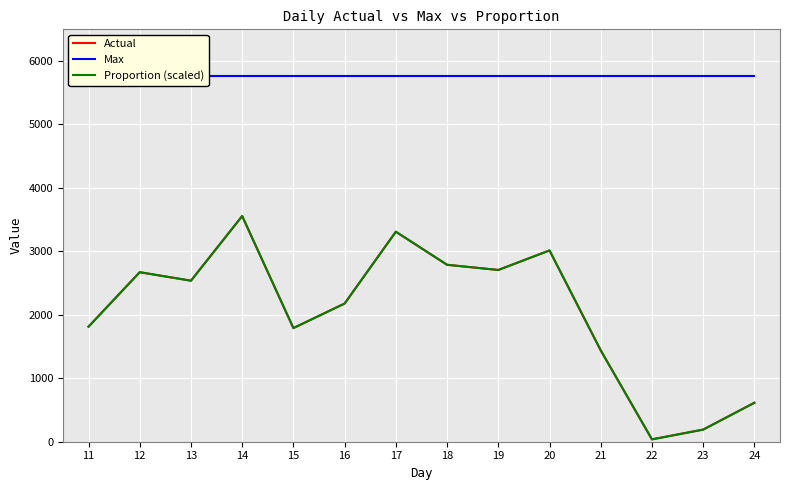

How many times do Proportion (scaled) and Actual cross each other?

1